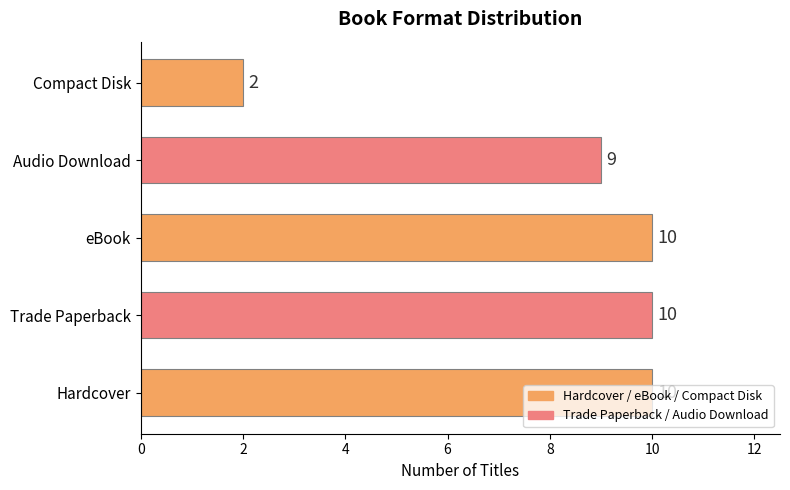

Where is the data nearest to the value 6?

Audio Download